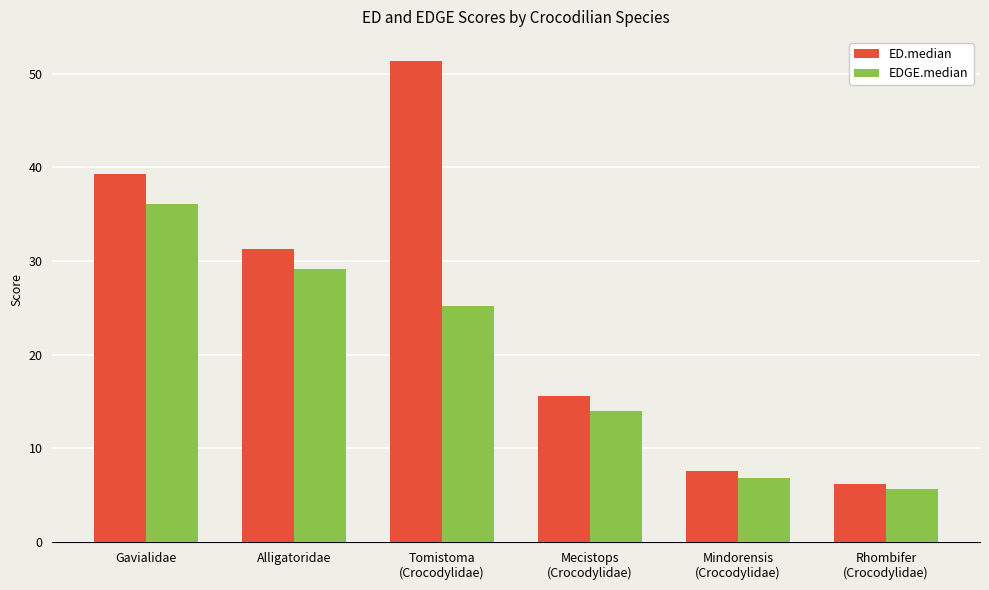

Reading left to right, extract all data points from this chart.

ED.median: 39.3	31.3	51.4	15.6	7.6	6.2
EDGE.median: 36.1	29.2	25.2	14.0	6.9	5.6